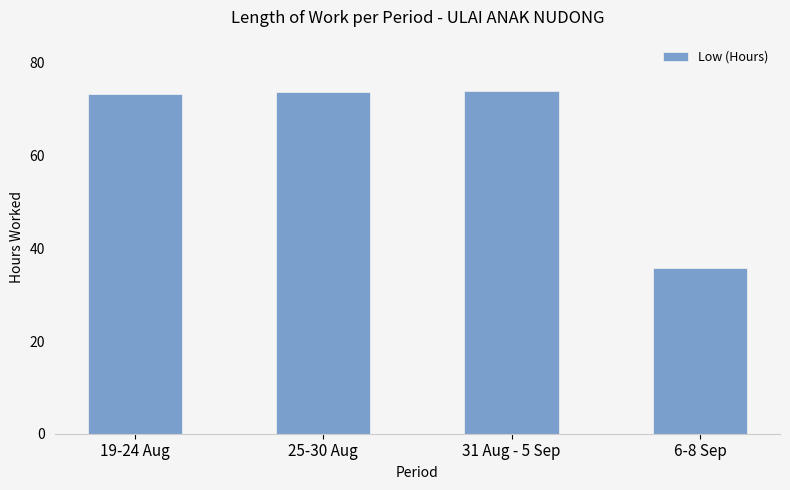

Approximately how many times larger is the value at 6-8 Sep compared to 31 Aug - 5 Sep?

0.5